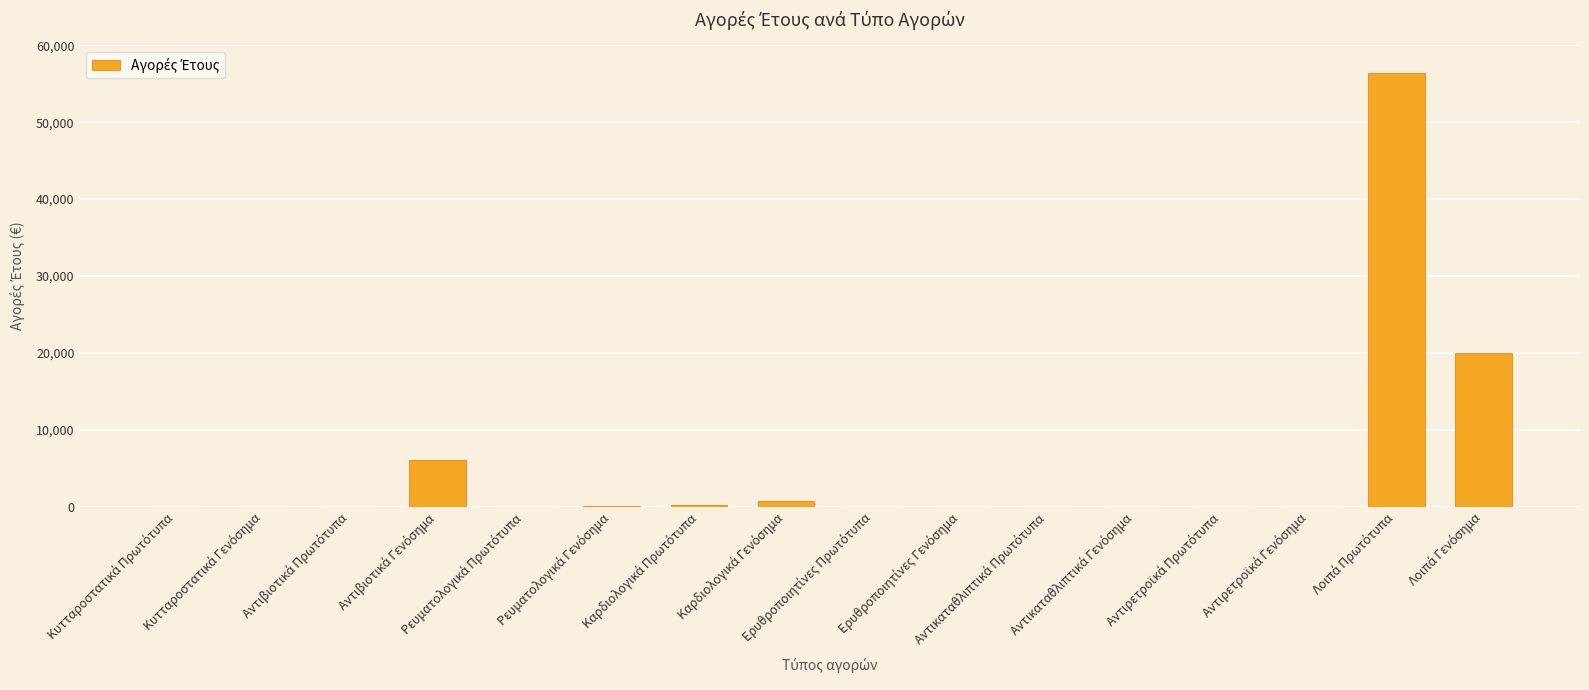

What is the maximum value shown in the chart?

56410.4